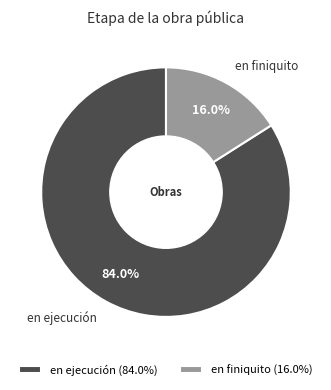

True or false: en ejecución accounts for 84% of the total.

True